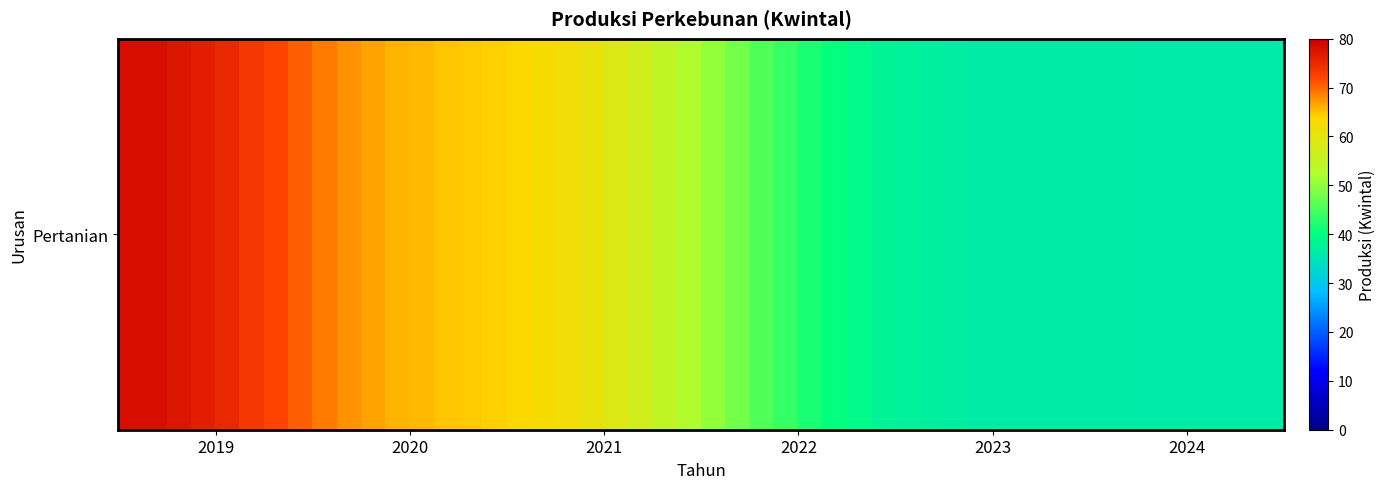

How many data points does each series have?

6